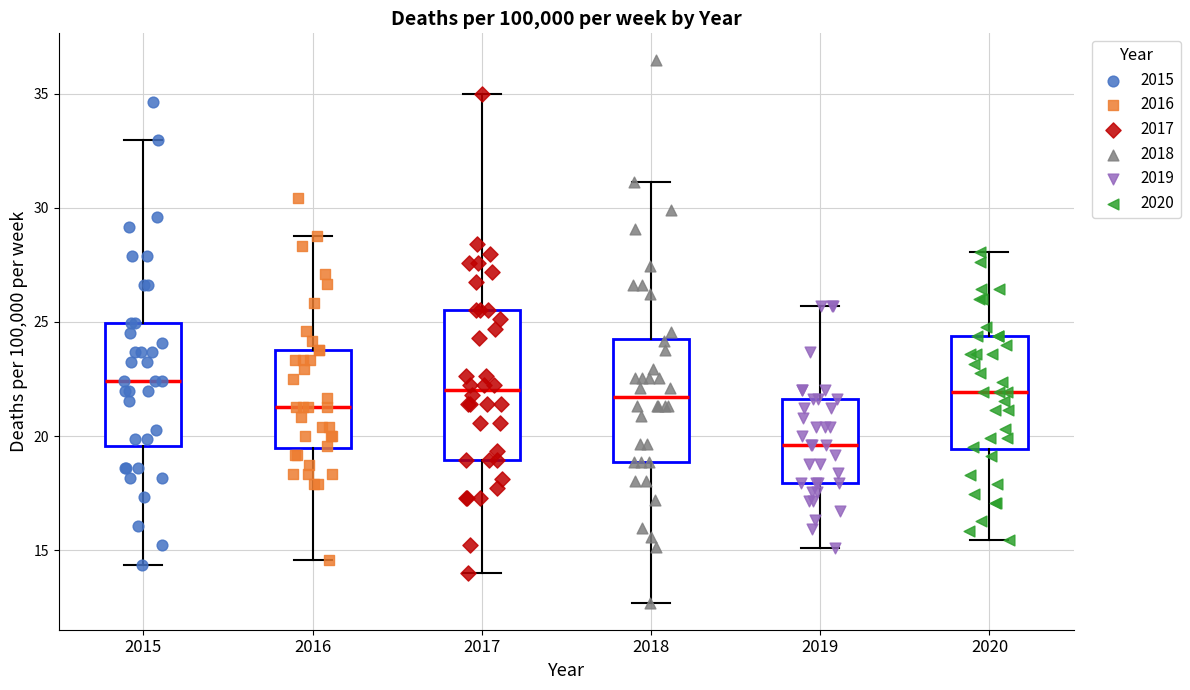

Which box's median line is the lowest?

2019